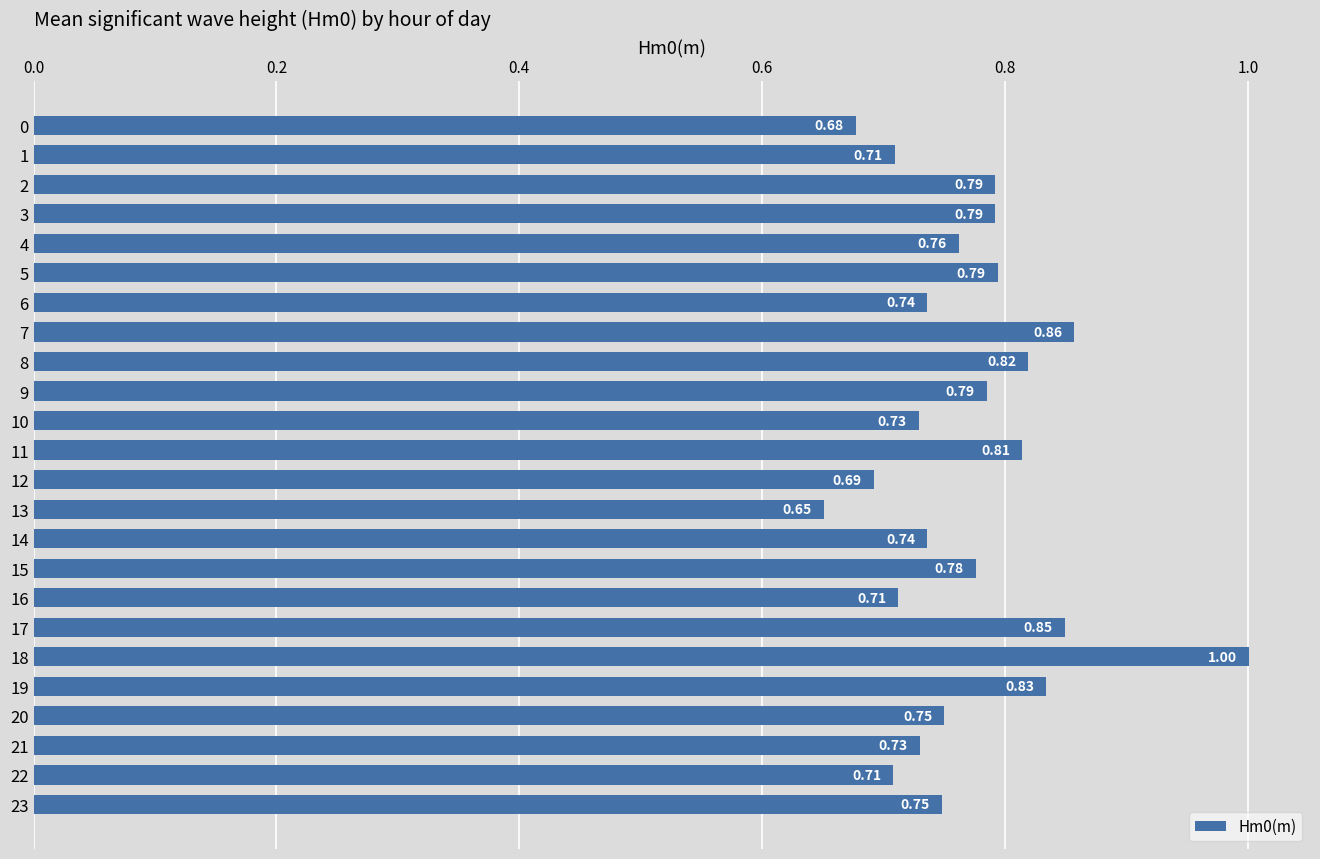

What is the sum of all values?

18.5